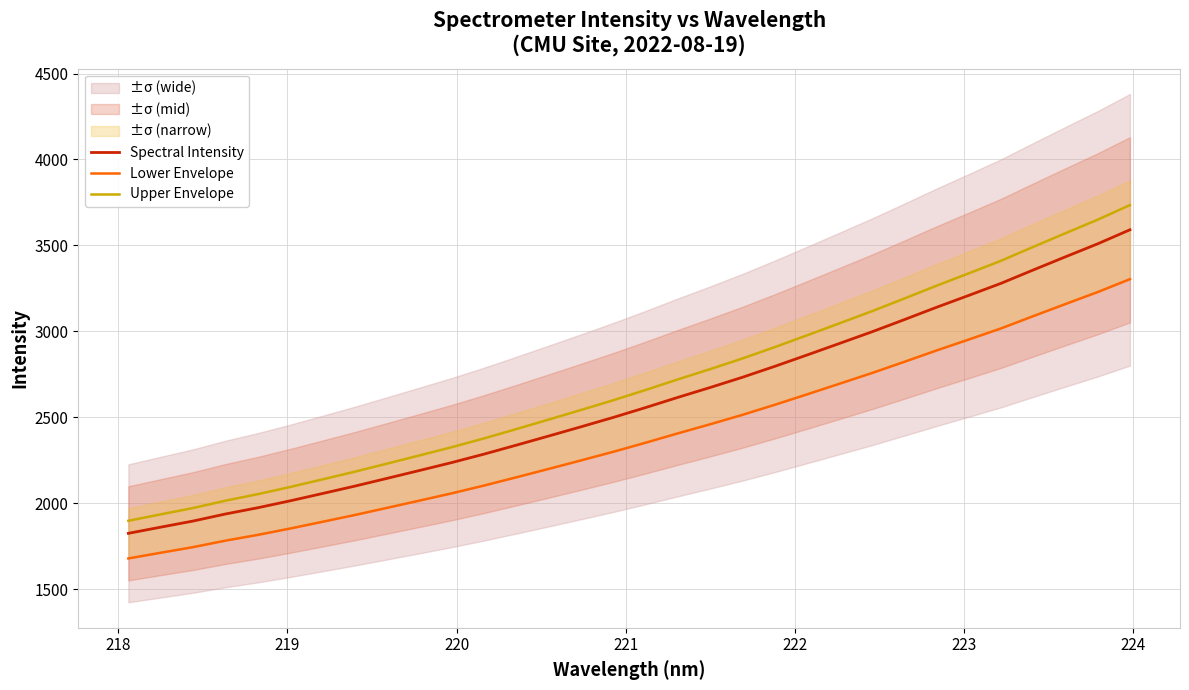

True or false: Spectral Intensity and Upper Envelope cross at least once.

False